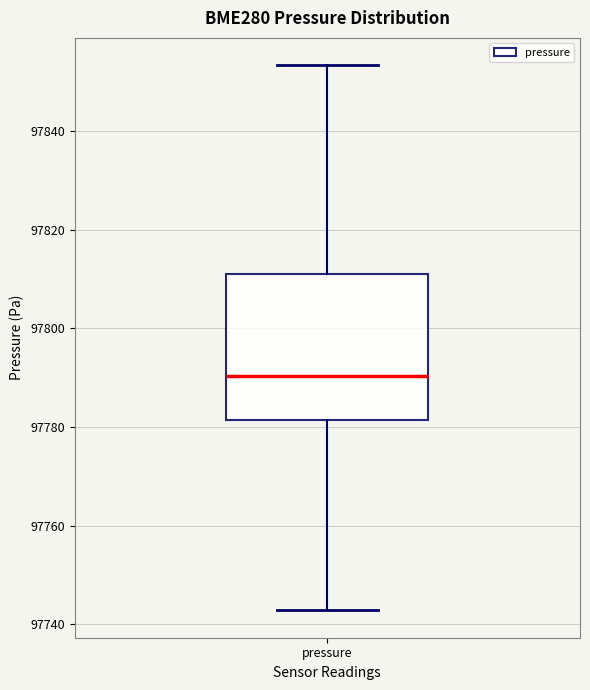

Read this box plot against the y-axis: the position of the median line, the range covered by the box, and the ends of both whiskers. The values are not printed on the chart, so give them approximately, as read against the axis.

median 97790, box 97782 to 97812, whiskers 97742 to 97854